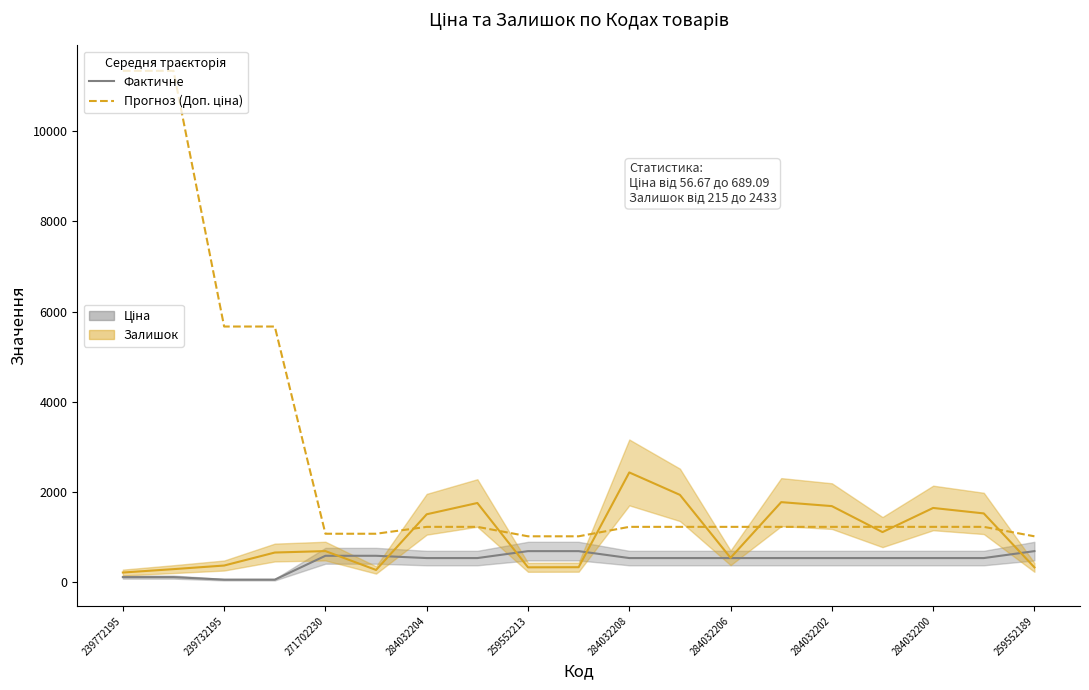

Does the chart display data point markers on the line(s)?

No